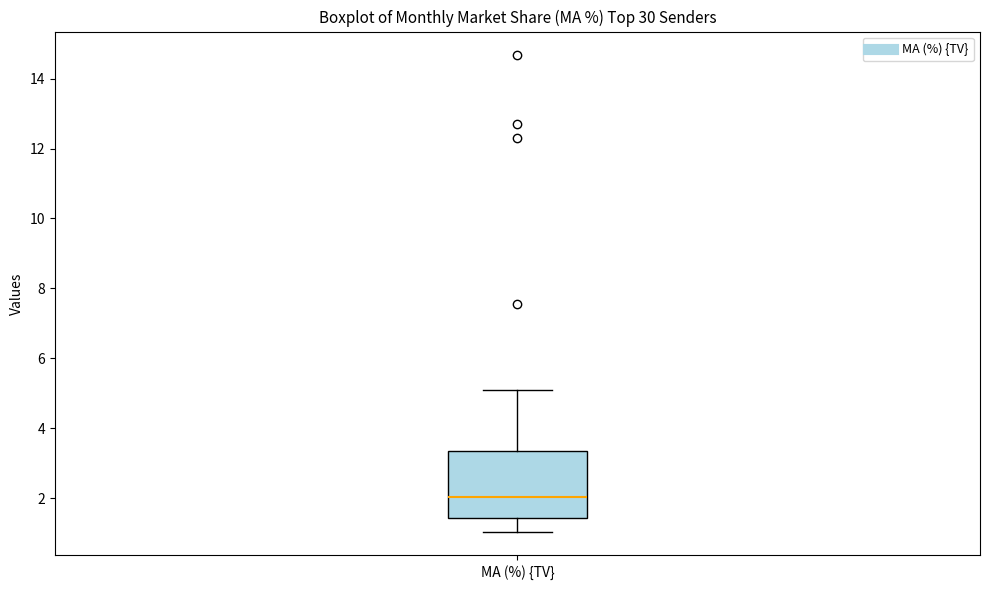

Read this box plot against the y-axis: the position of the median line, the range covered by the box, and the ends of both whiskers. The values are not printed on the chart, so give them approximately, as read against the axis.

median 2.0, box 1.4 to 3.4, whiskers 1.0 to 5.0